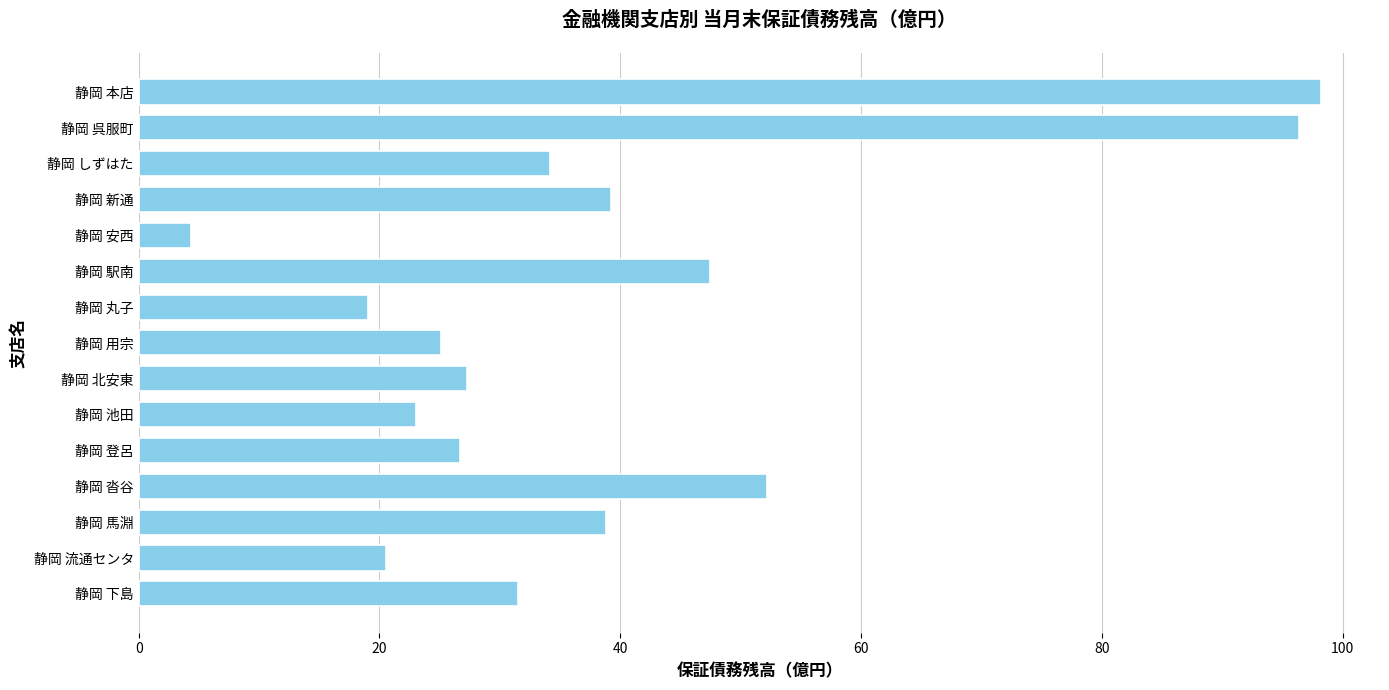

Does the chart contain any negative values?

No